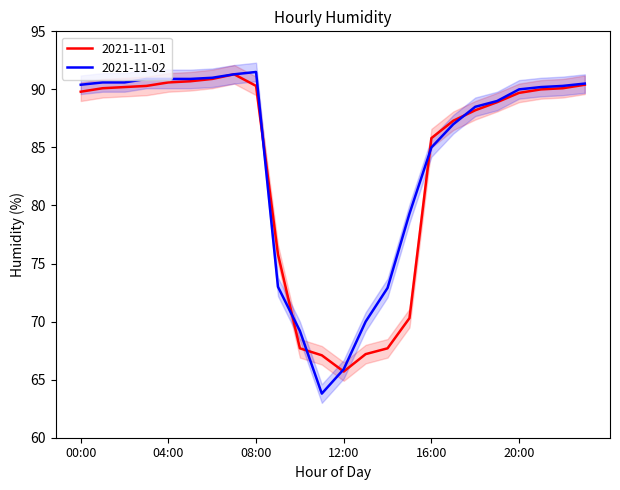

Reading left to right, list all the values displayed in this chart.

2021-11-01: 00:00=89.8	01:00=90.1	02:00=90.2	03:00=90.3	04:00=90.6	05:00=90.7	06:00=90.9	07:00=91.3	08:00=90.3	09:00=75.8	10:00=67.7	11:00=67.1	12:00=65.7	13:00=67.2	14:00=67.7	15:00=70.3	16:00=85.8	17:00=87.3	18:00=88.2	19:00=88.9	20:00=89.7	21:00=90.0	22:00=90.1	23:00=90.4
2021-11-02: 00:00=90.4	01:00=90.6	02:00=90.6	03:00=90.9	04:00=90.9	05:00=90.9	06:00=91.0	07:00=91.3	08:00=91.5	09:00=73.0	10:00=69.2	11:00=63.8	12:00=65.9	13:00=70.0	14:00=72.9	15:00=79.3	16:00=85.0	17:00=87.0	18:00=88.5	19:00=89.0	20:00=90.0	21:00=90.2	22:00=90.3	23:00=90.5